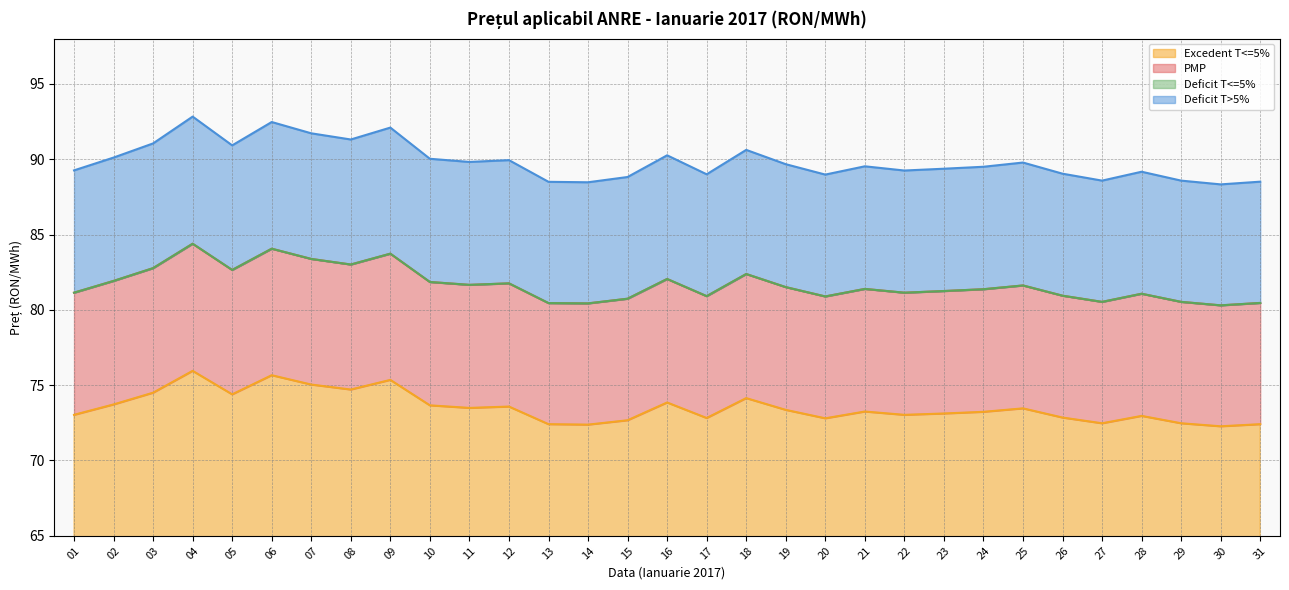

Is the value of PMP at 13 greater than the value of Excedent T<=5% at 06?

Yes